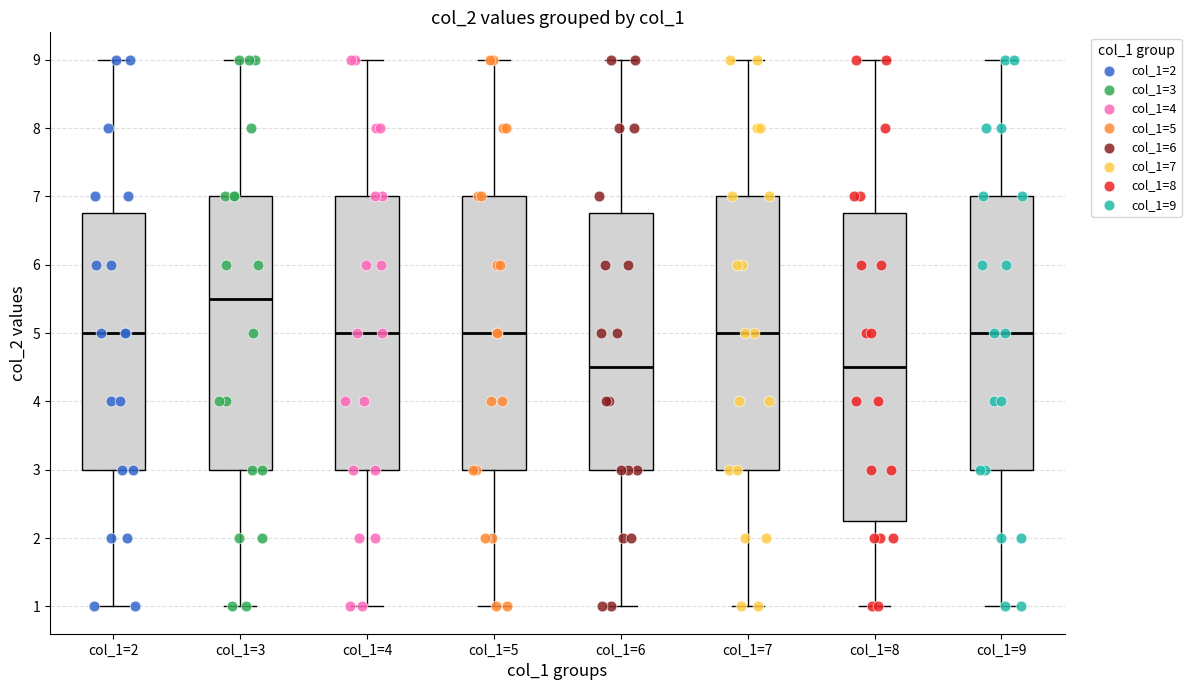

Reading left to right, read every box against the y-axis: the position of its median line, the range the box covers, and the ends of its whiskers. The values are not printed on the chart, so give them approximately, as read against the axis.

col_1=2: median 5.0, box 3.0 to 6.8, whiskers 1.0 to 9.0
col_1=3: median 5.5, box 3.0 to 7.0, whiskers 1.0 to 9.0
col_1=4: median 5.0, box 3.0 to 7.0, whiskers 1.0 to 9.0
col_1=5: median 5.0, box 3.0 to 7.0, whiskers 1.0 to 9.0
col_1=6: median 4.5, box 3.0 to 6.8, whiskers 1.0 to 9.0
col_1=7: median 5.0, box 3.0 to 7.0, whiskers 1.0 to 9.0
col_1=8: median 4.5, box 2.3 to 6.8, whiskers 1.0 to 9.0
col_1=9: median 5.0, box 3.0 to 7.0, whiskers 1.0 to 9.0